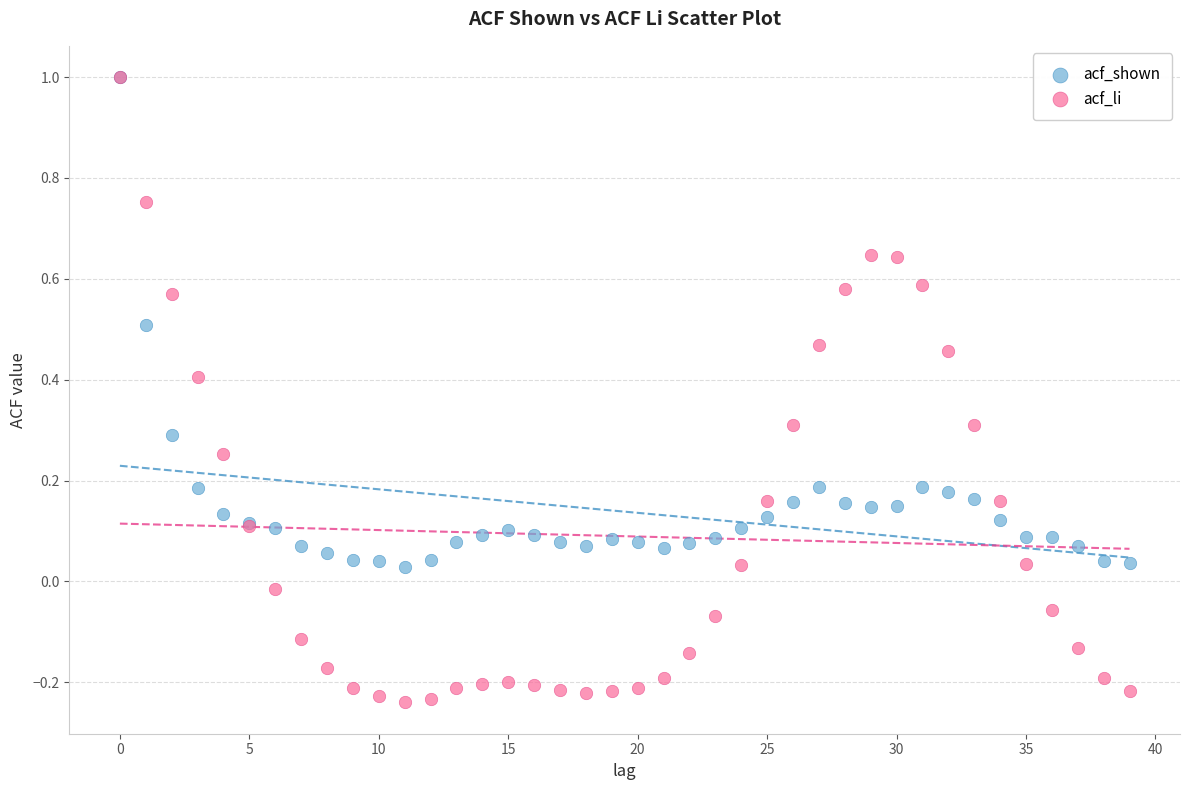

Which series has the largest Y range (max minus min)?

acf_li